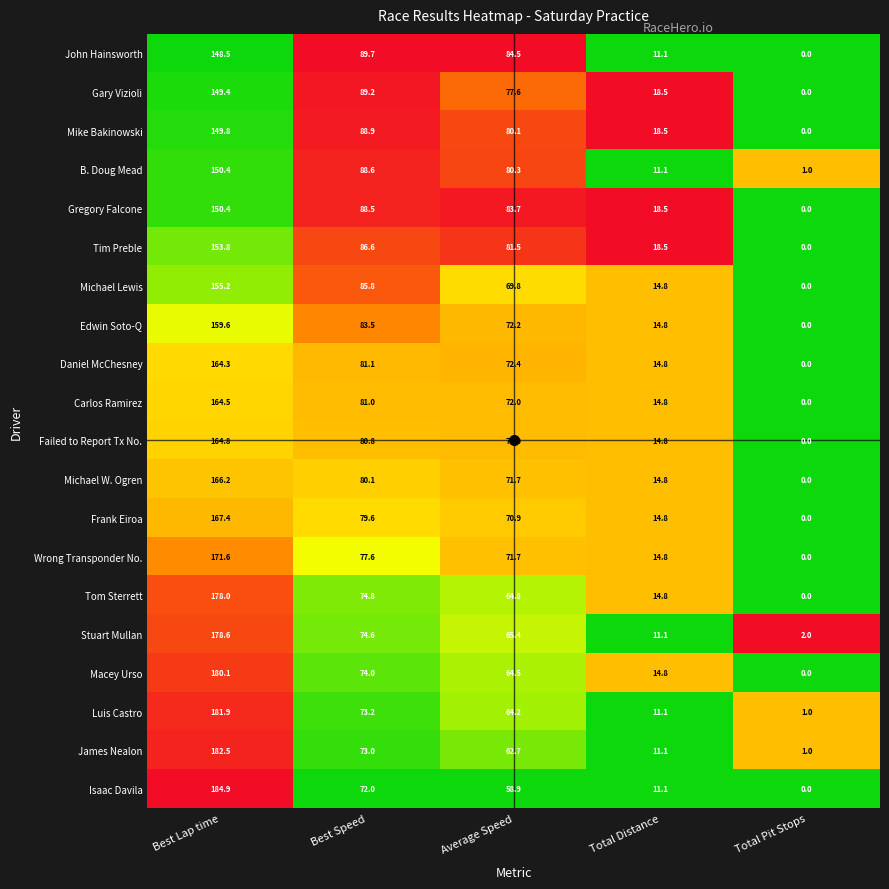

At which label does Michael Lewis reach its minimum?

Total Pit Stops